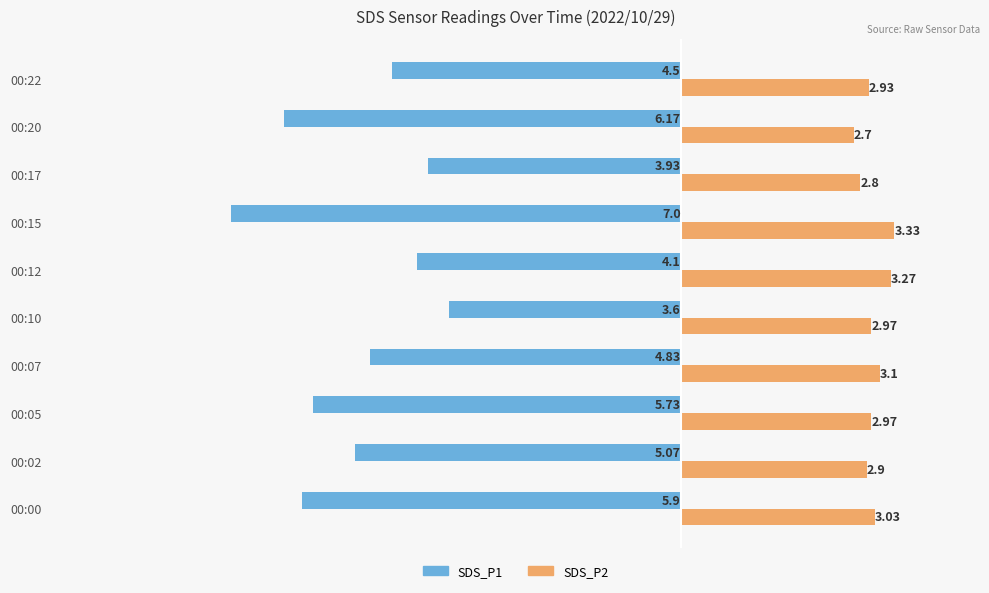

Which series changed the most between 00:12 and 00:20?

SDS_P1